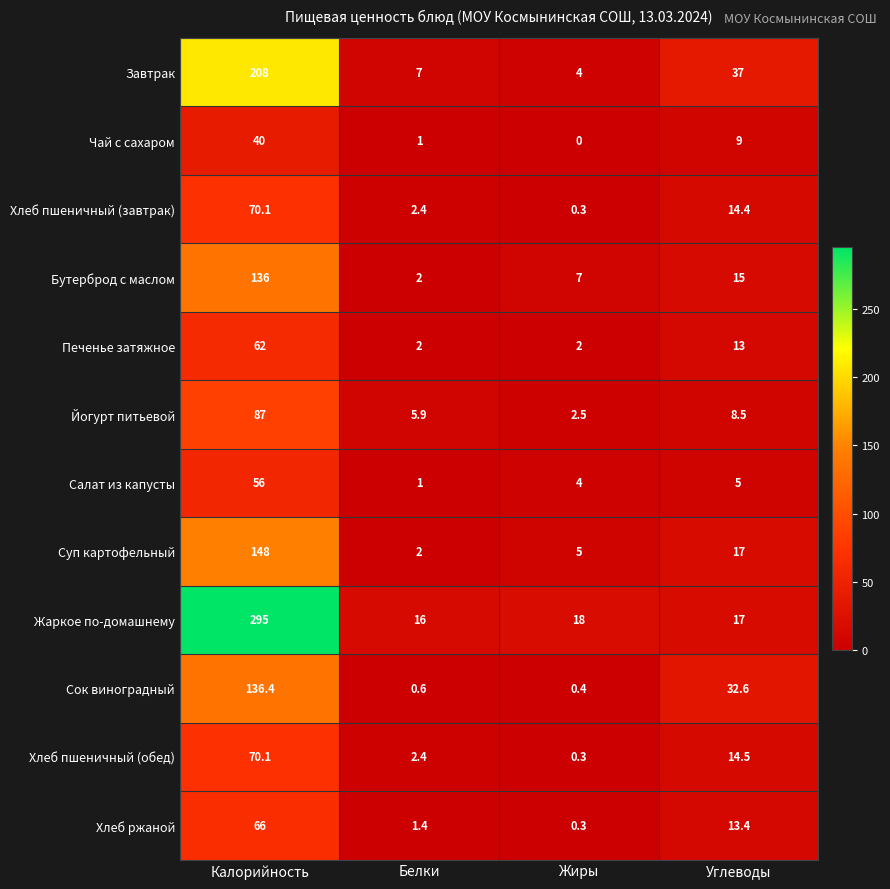

True or false: Йогурт питьевой has a value of 5.9 at Белки.

True